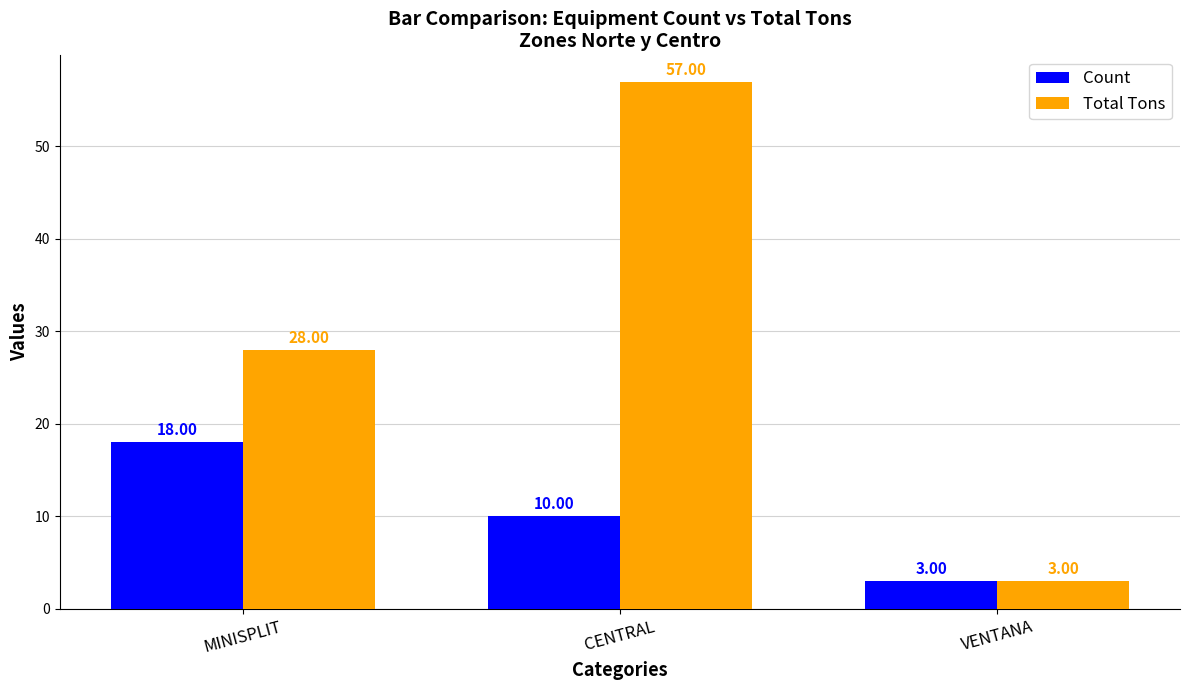

How many bars are there in total?

6